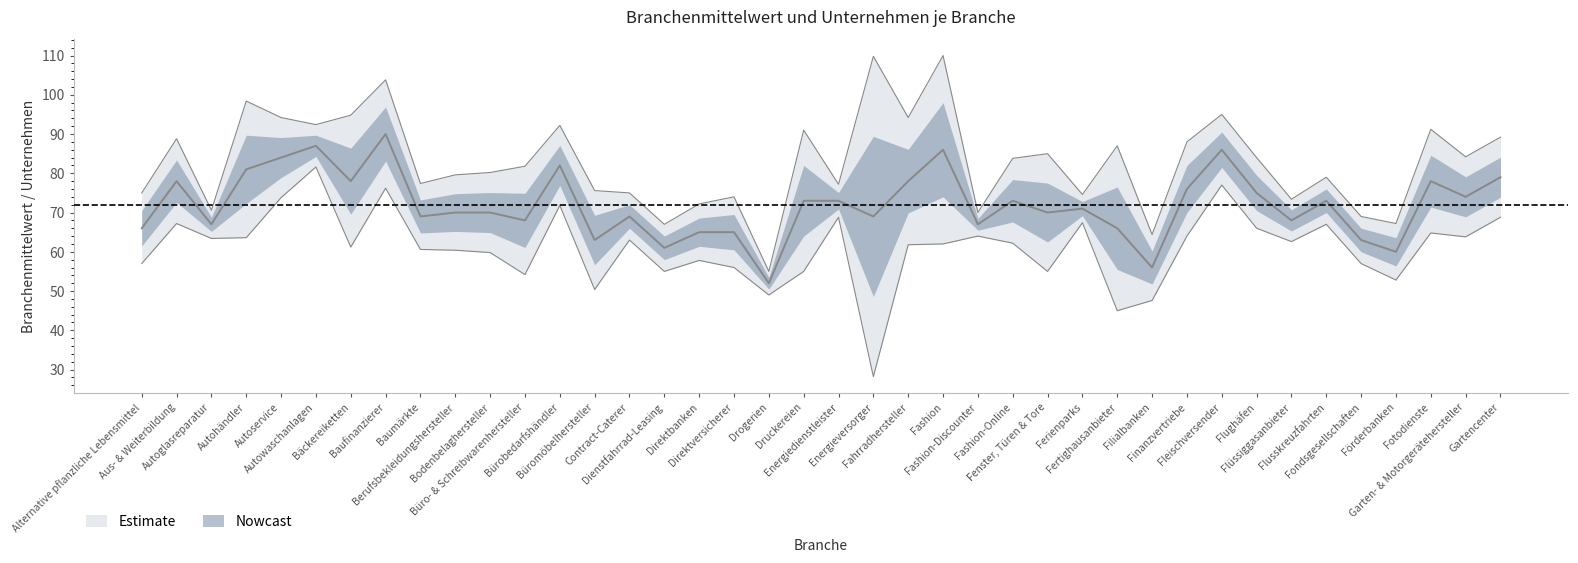

List the labels in order of value, largest first.

Baufinanzierer, Autowaschanlagen, Fashion, Fleischversender, Autoservice, Bürobedarfshändler, Autohändler, Gartencenter, Aus- & Weiterbildung, Bäckereiketten, Fahrradhersteller, Fotodienste, Finanzvertriebe, Flughäfen, Garten- & Motorgerätehersteller, Druckereien, Energiedienstleister, Fashion-Online, Flusskreuzfahrten, Ferienparks, Berufsbekleidungshersteller, Bodenbelaghersteller, Fenster, Türen & Tore, Baumärkte, Contract-Caterer, Energieversorger, Büro- & Schreibwarenhersteller, Flüssiggasanbieter, Autoglasreparatur, Fashion-Discounter, Alternative pflanzliche Lebensmittel, Fertighausanbieter, Direktbanken, Direktversicherer, Büromöbelhersteller, Fondsgesellschaften, Dienstfahrrad-Leasing, Förderbanken, Filialbanken, Drogerien